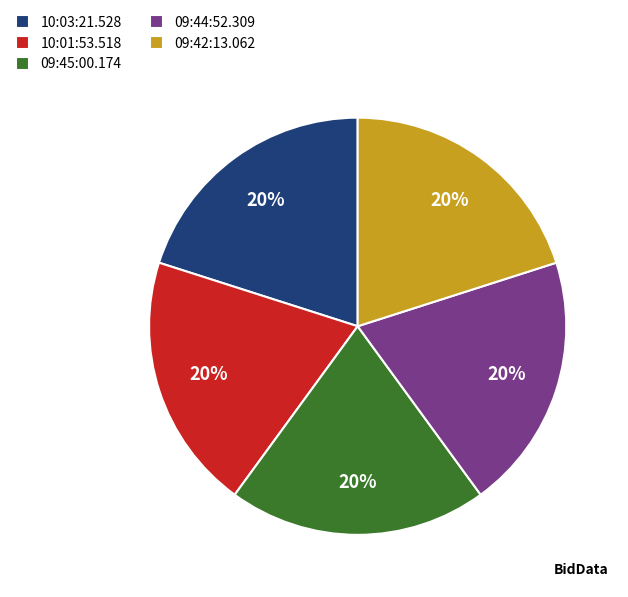

Is the sum of 10:01:53.518 and 10:03:21.528 greater than half?

No